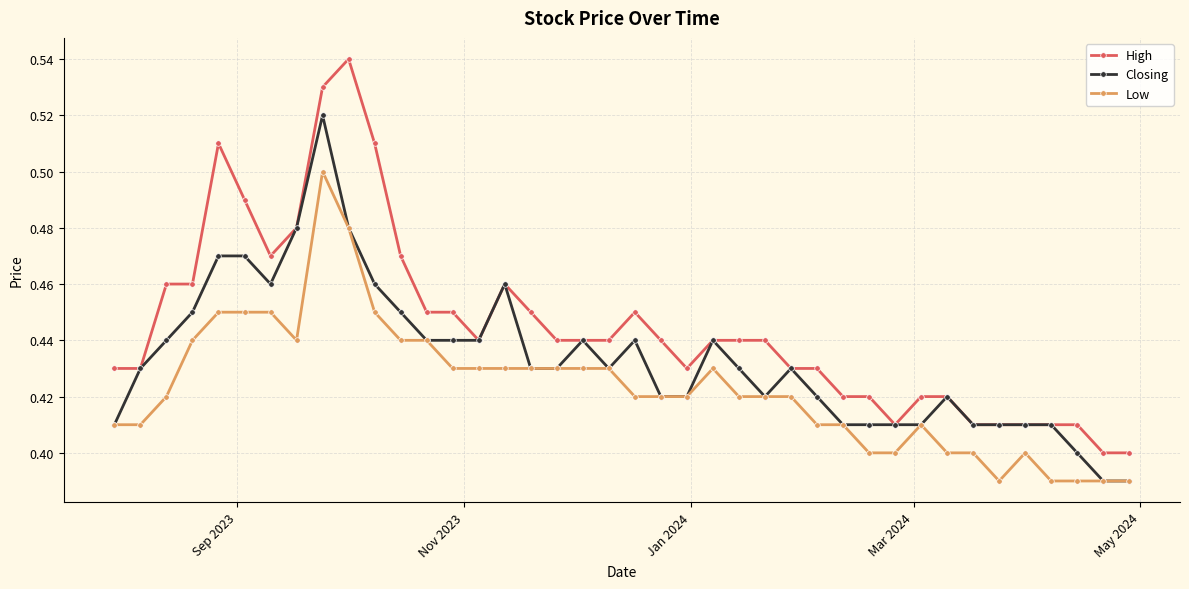

At how many categories does at least one series exceed 0?

40